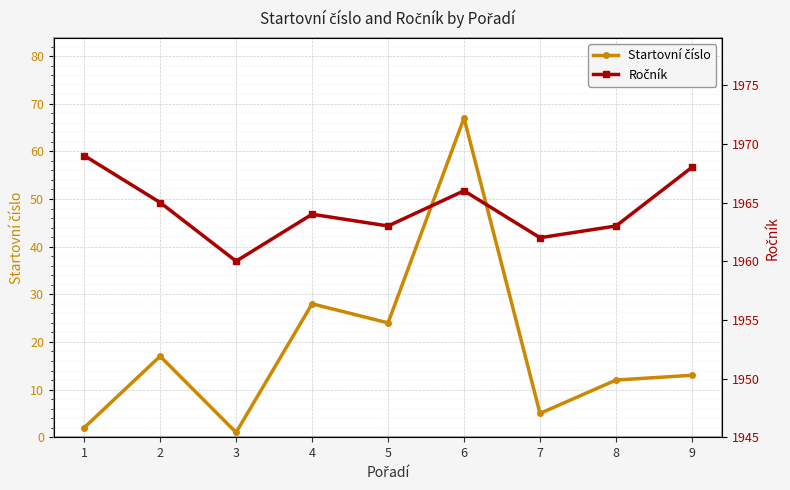

How many values in the Ročník series are below 1964?

4